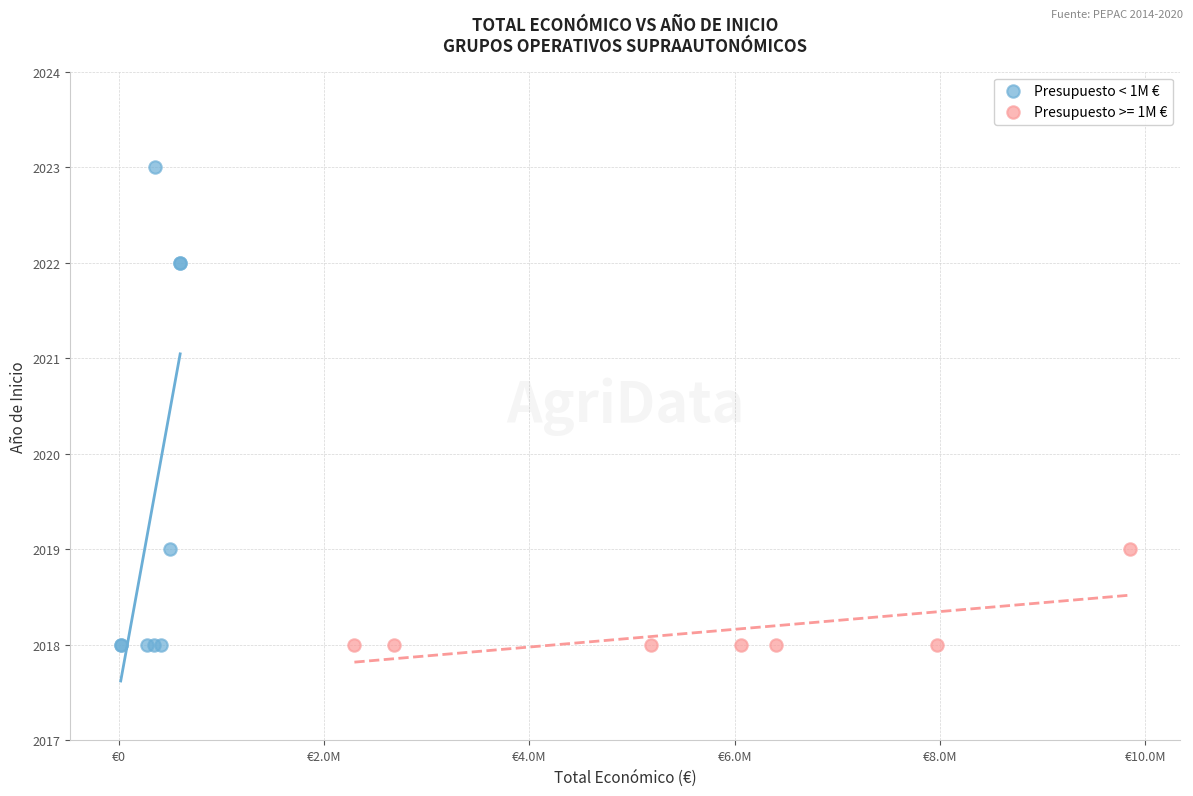

Which series has the widest spread of Y values?

Presupuesto < 1M €